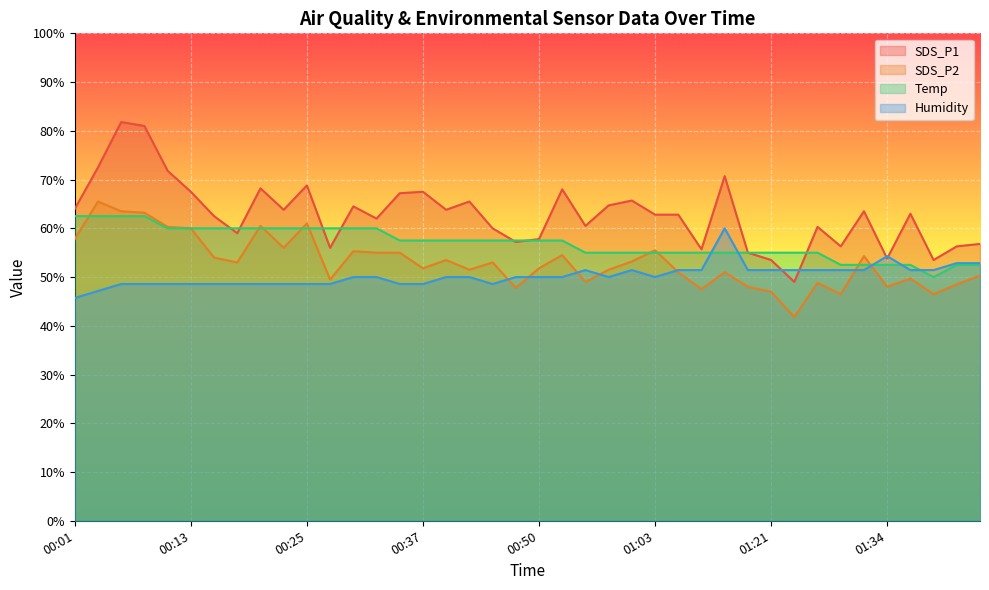

What is the label of the 32nd point from the left?

01:24